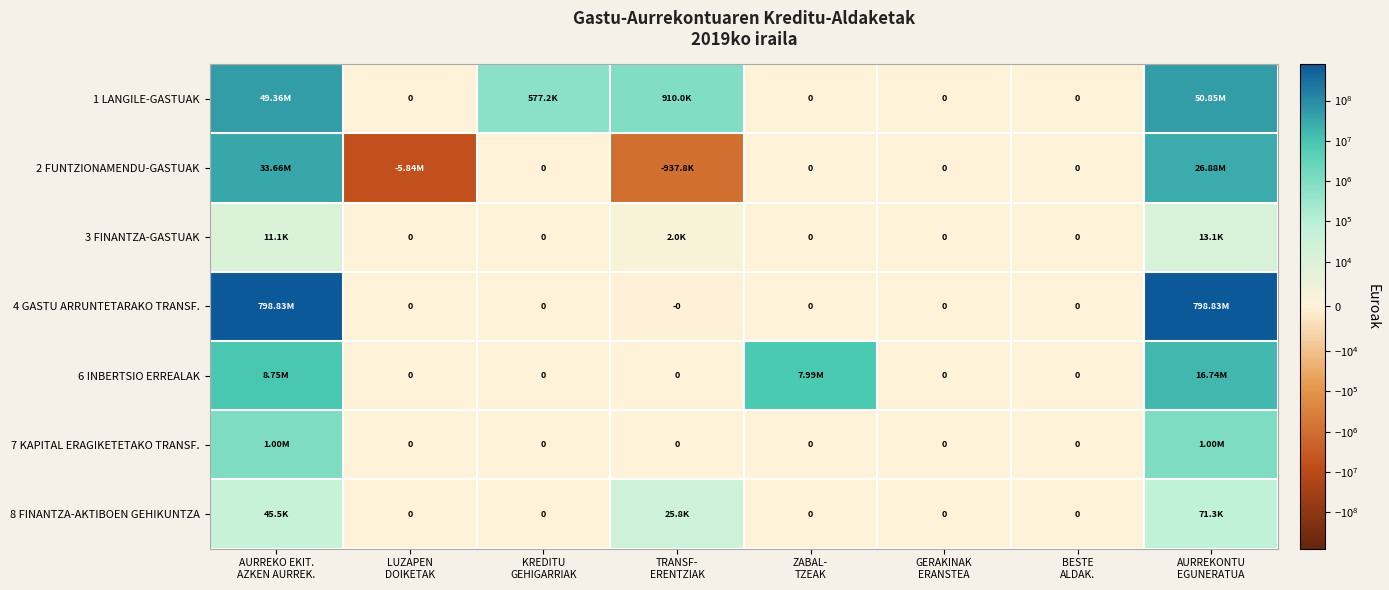

Which series has the widest spread of values?

4 GASTU ARRUNTETARAKO TRANSF.